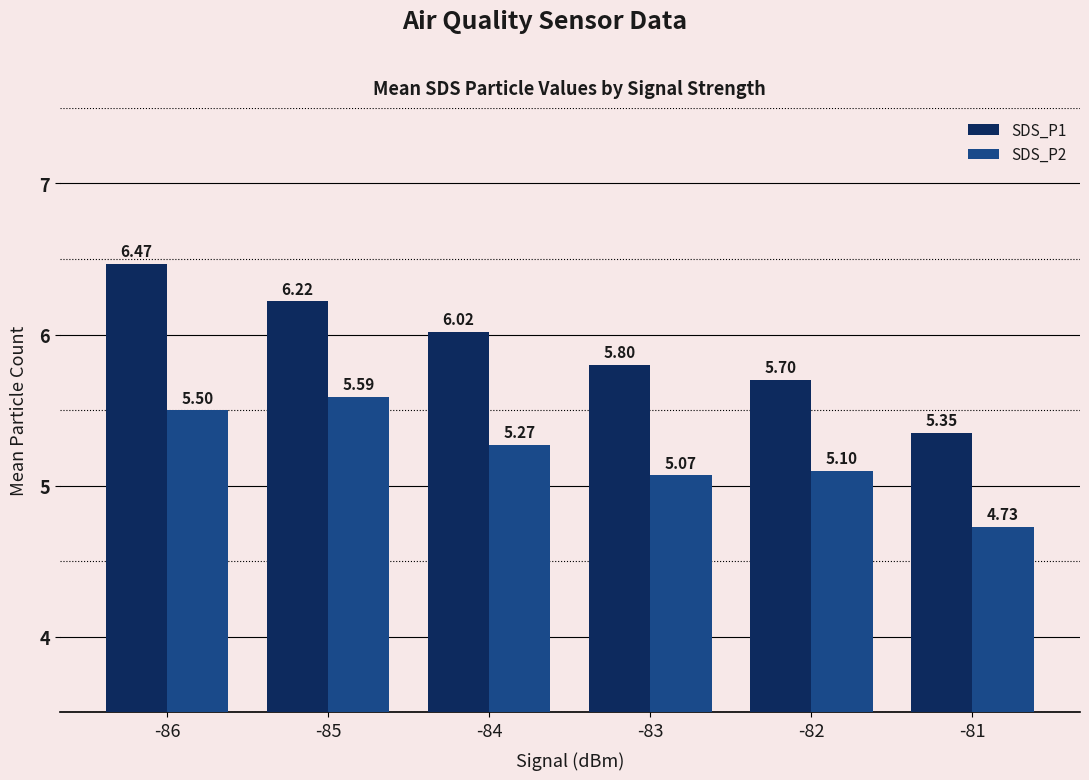

How many data points does each series have?

6